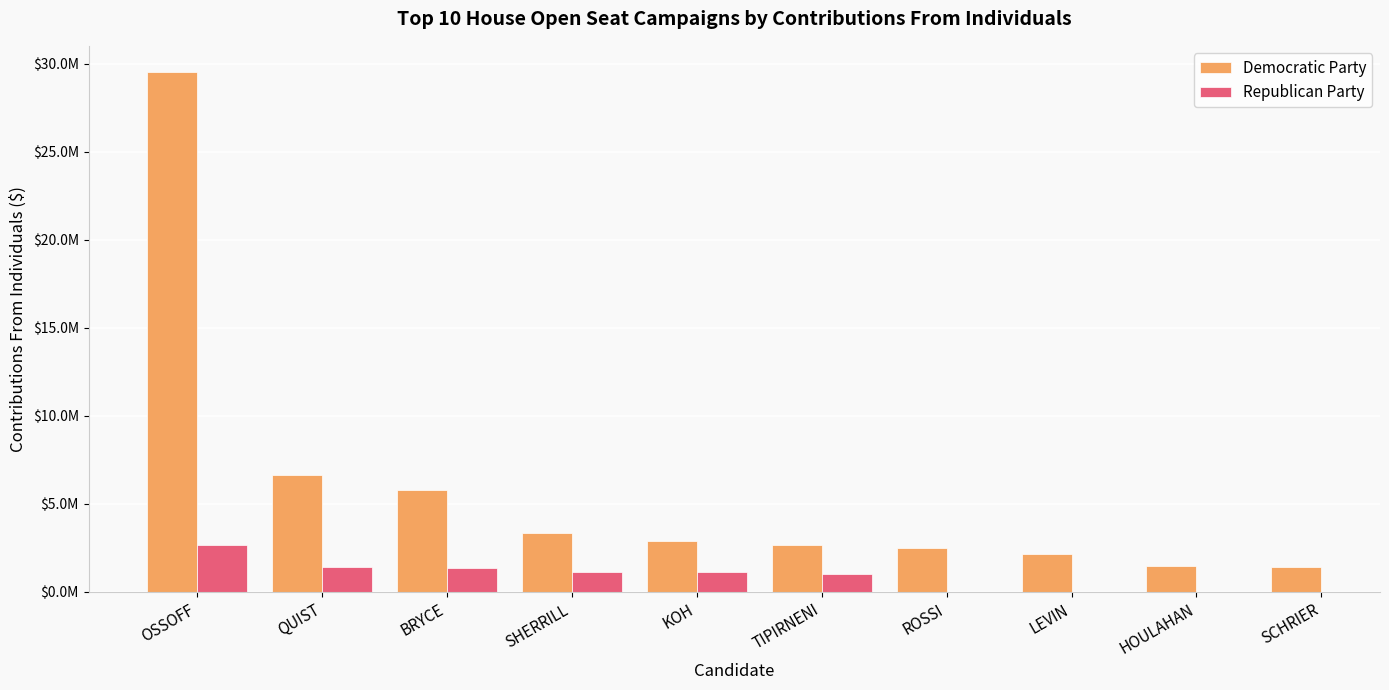

Which category has the lowest value across all series?

TIPIRNENI